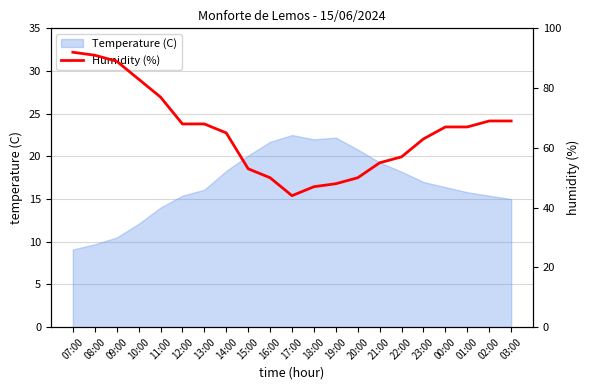

Is it true that the value at 15:00 is 53?

True